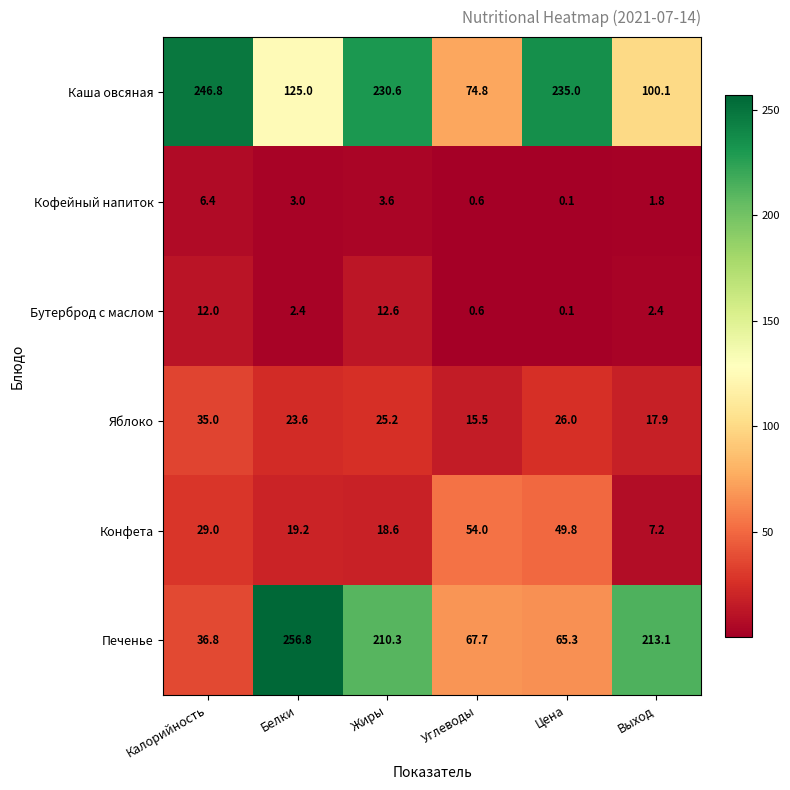

What is the average value of the Печенье series?

141.7